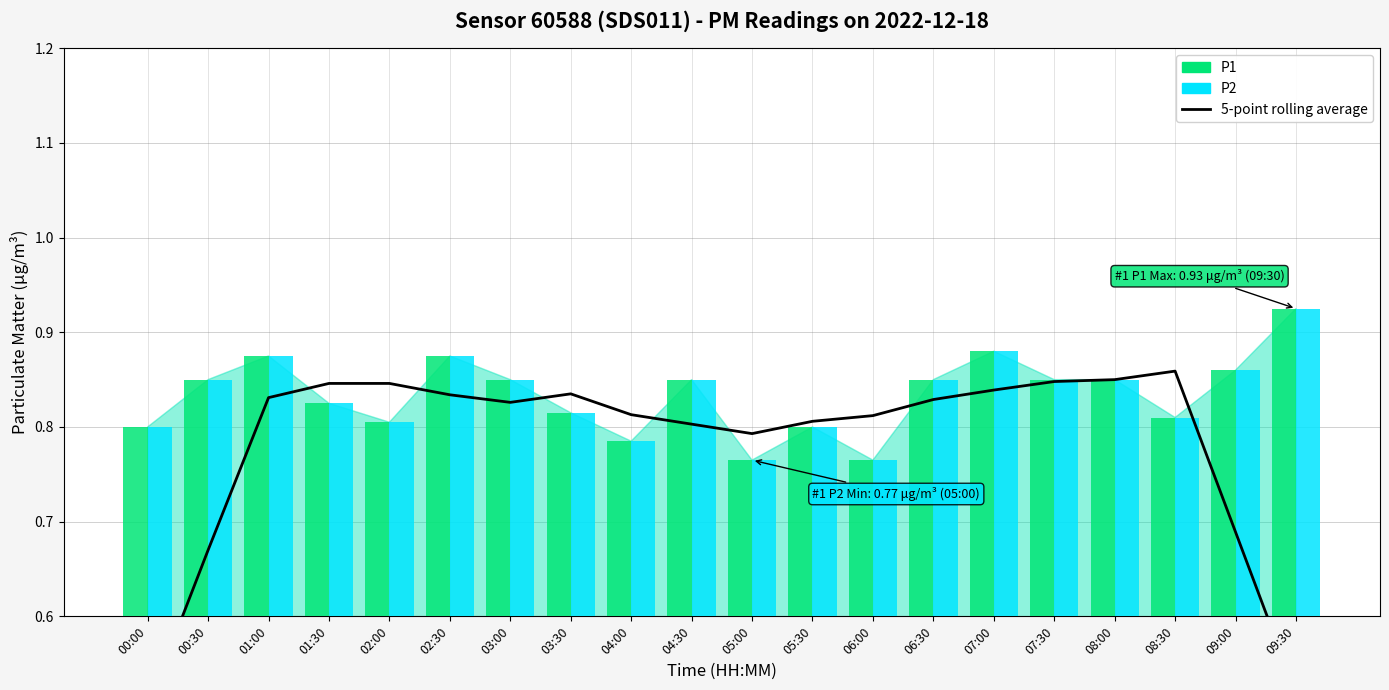

What is the difference between the maximum and minimum values in the 5-point rolling average series?

0.4